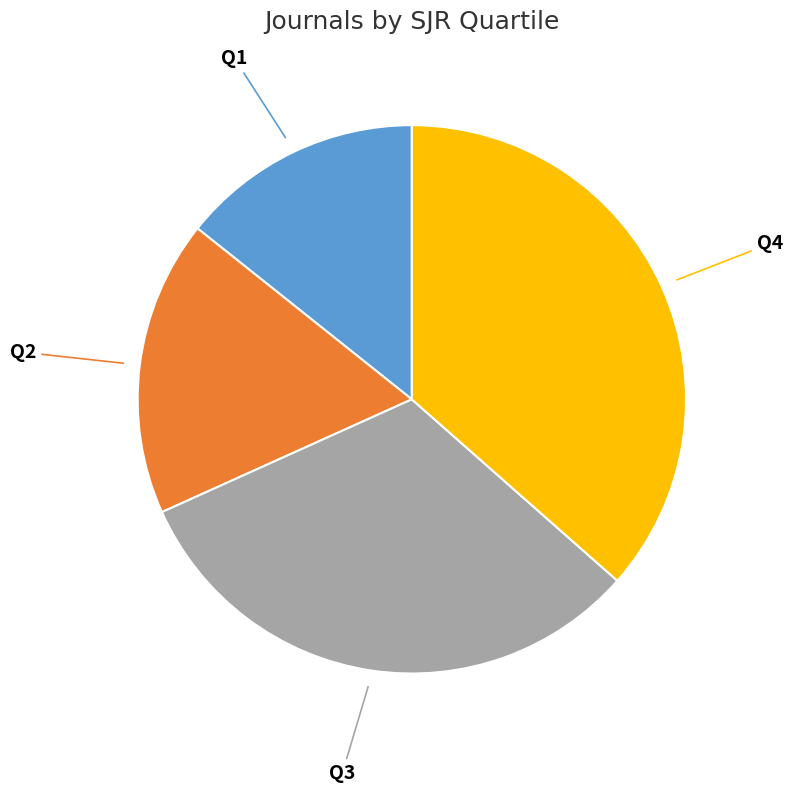

The Q2 slice represents 25% of the pie. True or false?

False